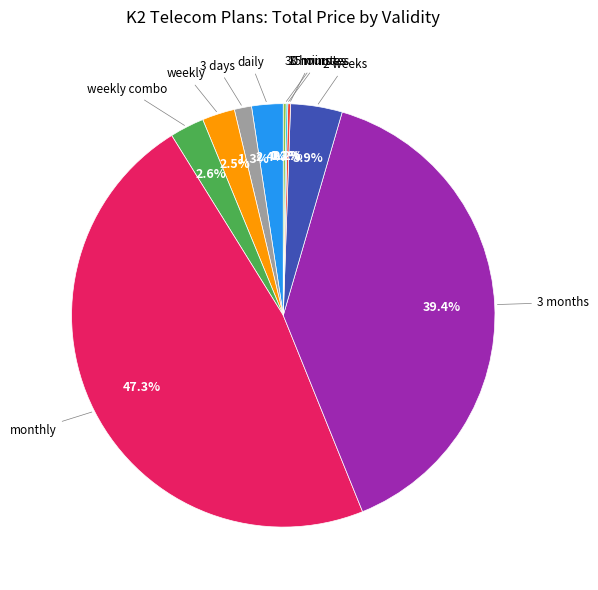

Does any single category account for the majority?

No